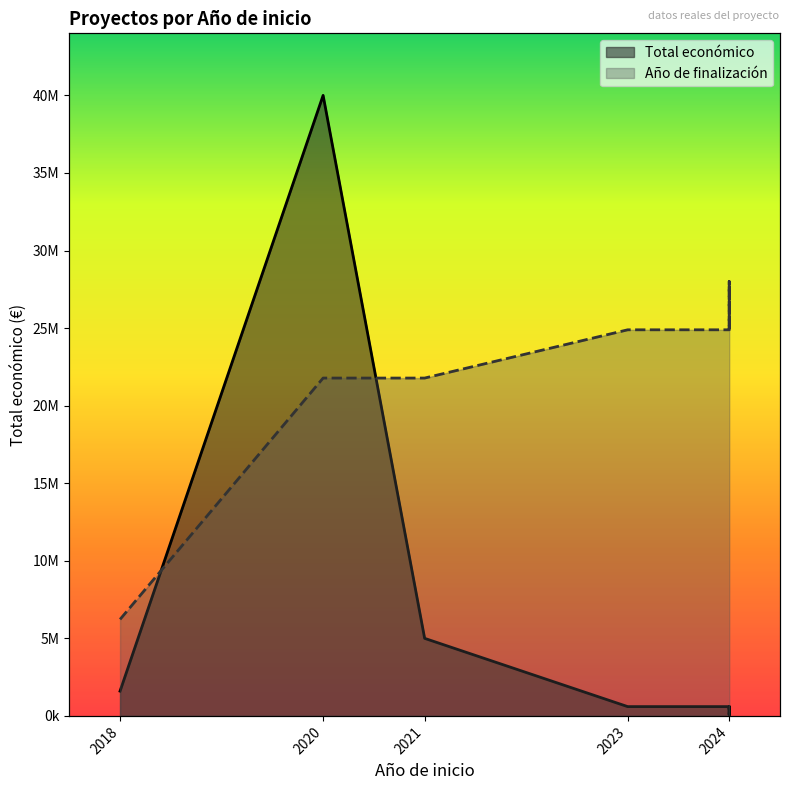

What is the difference between the maximum and second lowest values?

39911840